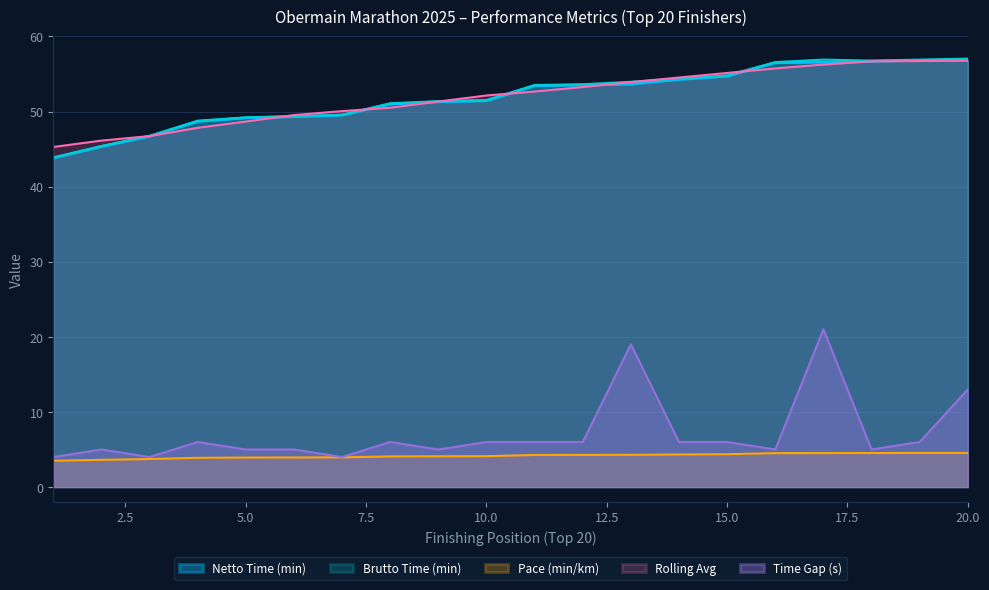

What is the spread (max minus min) of values at 5.0?

45.3